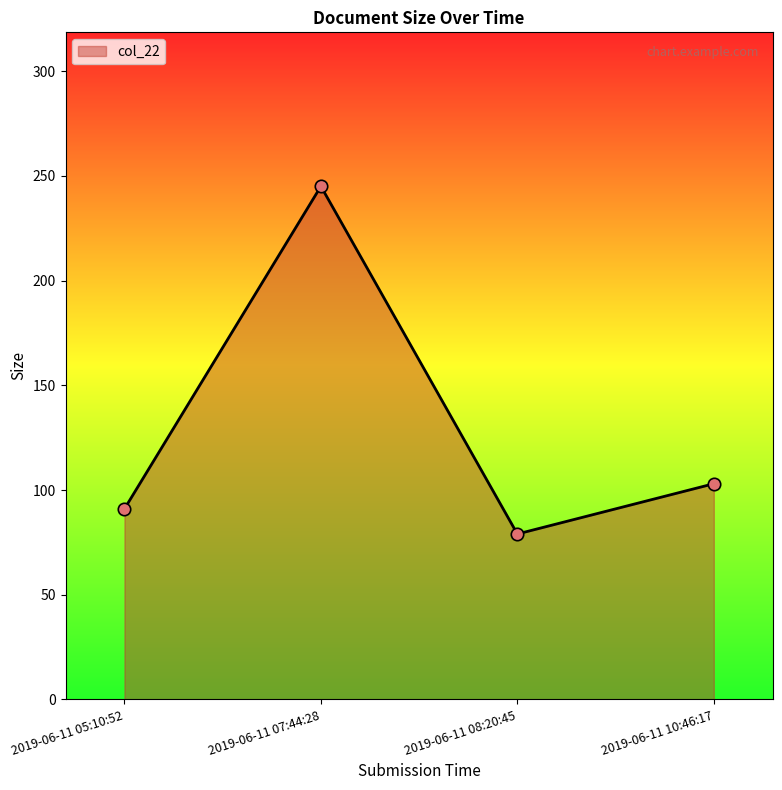

What is the ratio of the value at 2019-06-11 08:20:45 to the value at 2019-06-11 10:46:17?

0.8